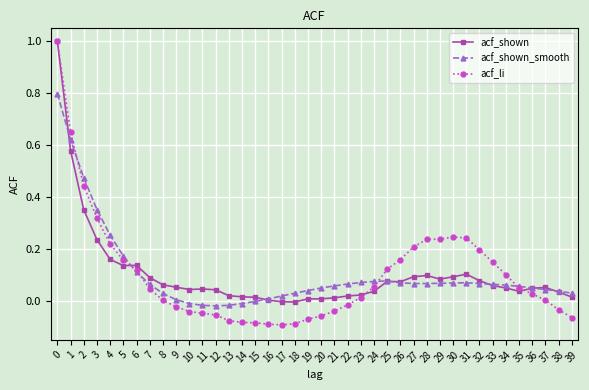

True or false: acf_shown_smooth has a value of -0.0 at 15.

True